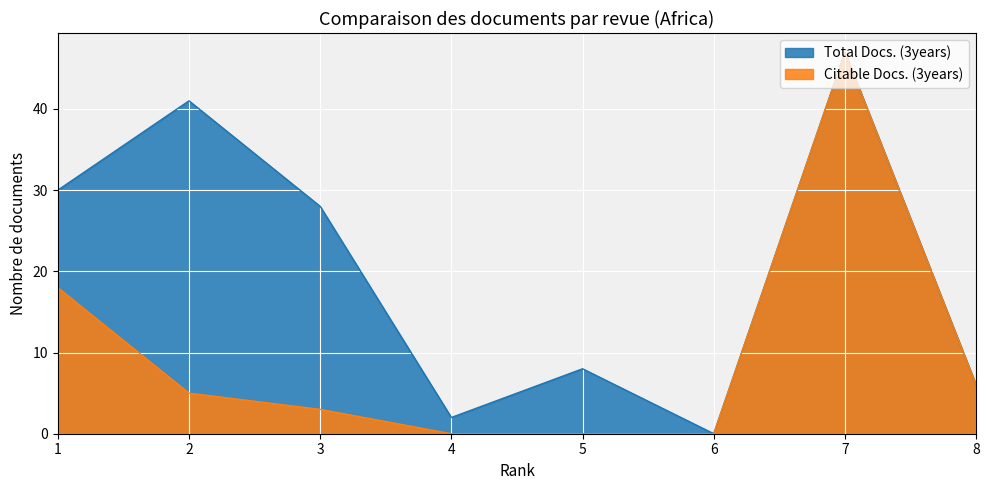

Rank the categories by Citable Docs. (3years) value from lowest to highest.

4, 5, 6, 3, 2, 8, 1, 7